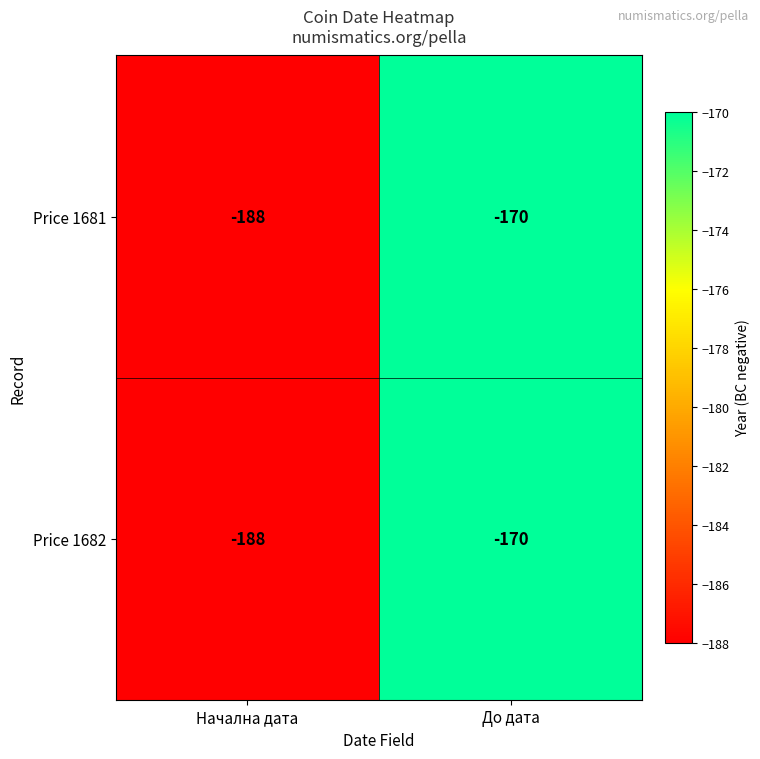

What is the difference between the Price 1682 values at Начална дата and До дата?

18